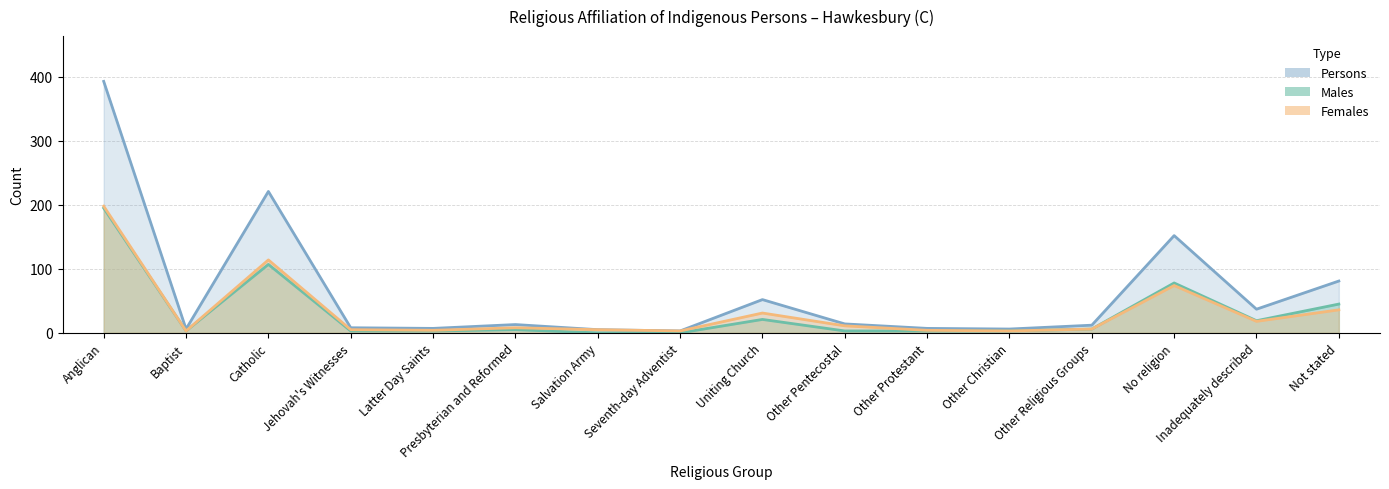

At which category is the sum across all series the highest?

Anglican